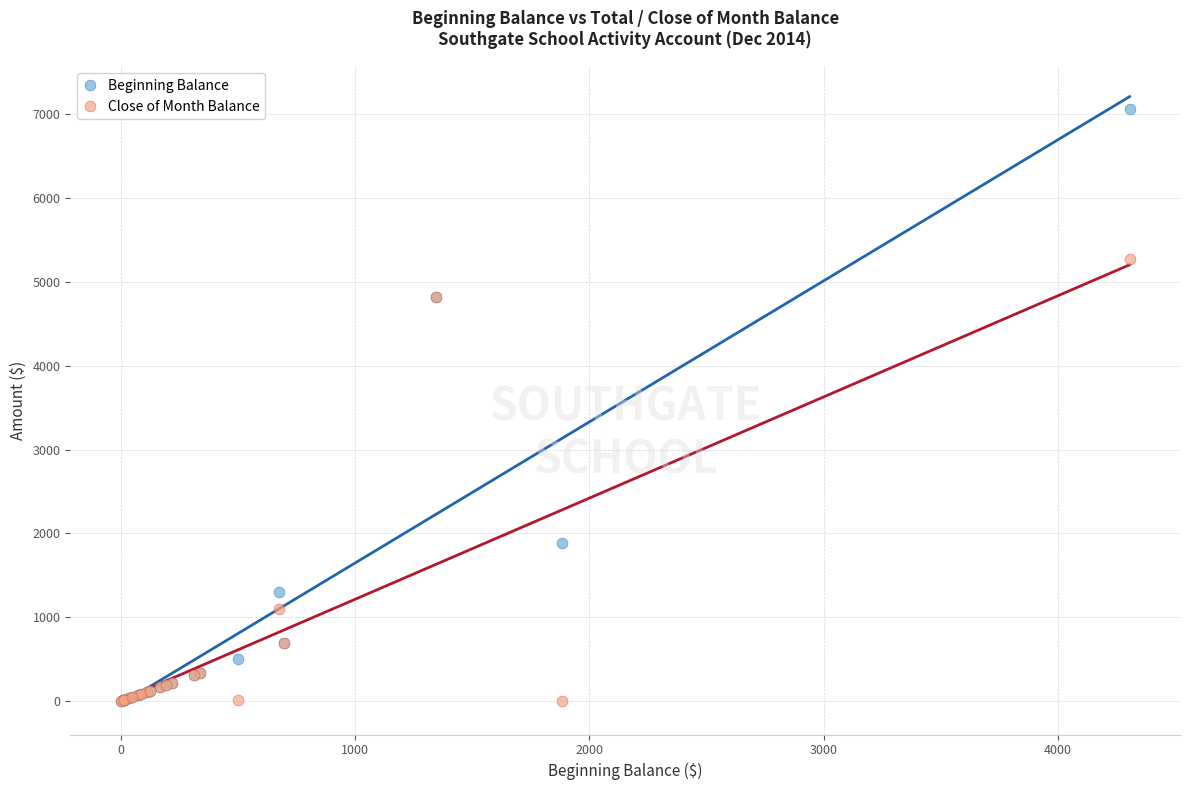

Which series has the largest Y range (max minus min)?

Beginning Balance